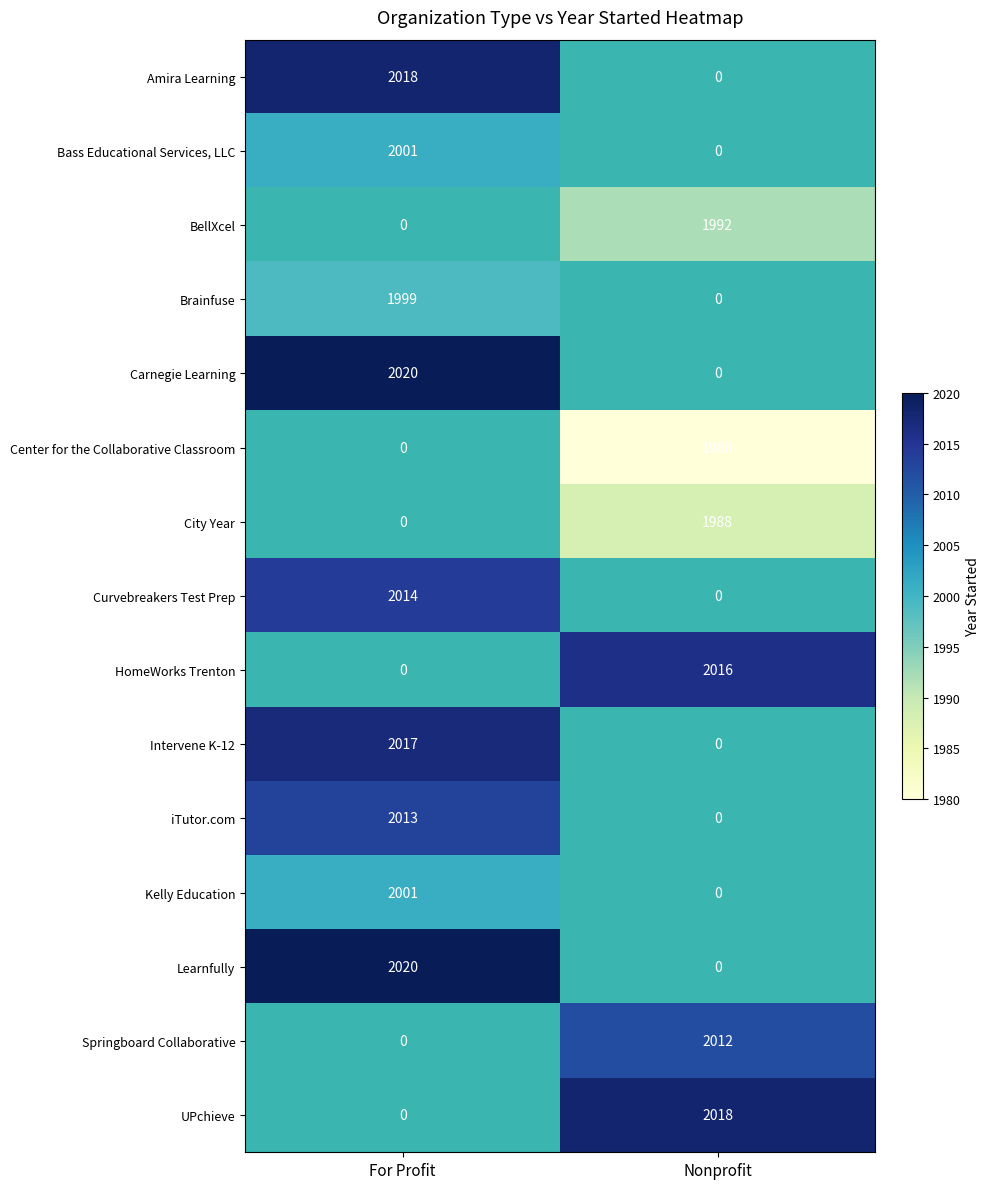

Reading left to right, transcribe all the data shown in this chart.

Amira Learning: 2018	0
Bass Educational Services, LLC: 2001	0
BellXcel: 0	1992
Brainfuse: 1999	0
Carnegie Learning: 2020	0
Center for the Collaborative Classroom: 0	1980
City Year: 0	1988
Curvebreakers Test Prep: 2014	0
HomeWorks Trenton: 0	2016
Intervene K-12: 2017	0
iTutor.com: 2013	0
Kelly Education: 2001	0
Learnfully: 2020	0
Springboard Collaborative: 0	2012
UPchieve: 0	2018